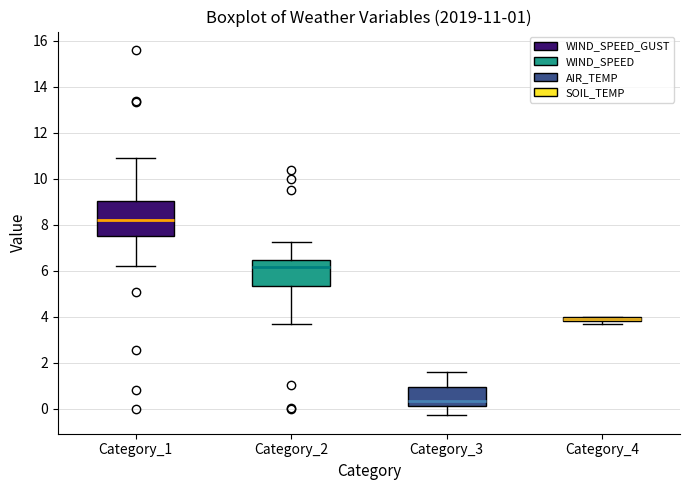

Which box is the tallest, from its lower edge to its upper edge?

Category_1